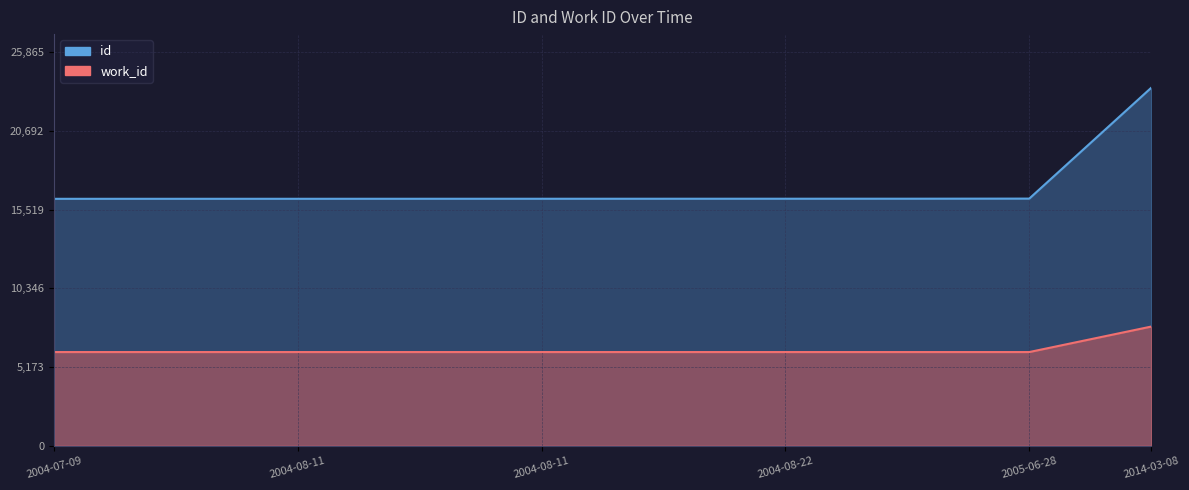

Which series changed the most between 2004-08-11 and 2004-08-11?

id